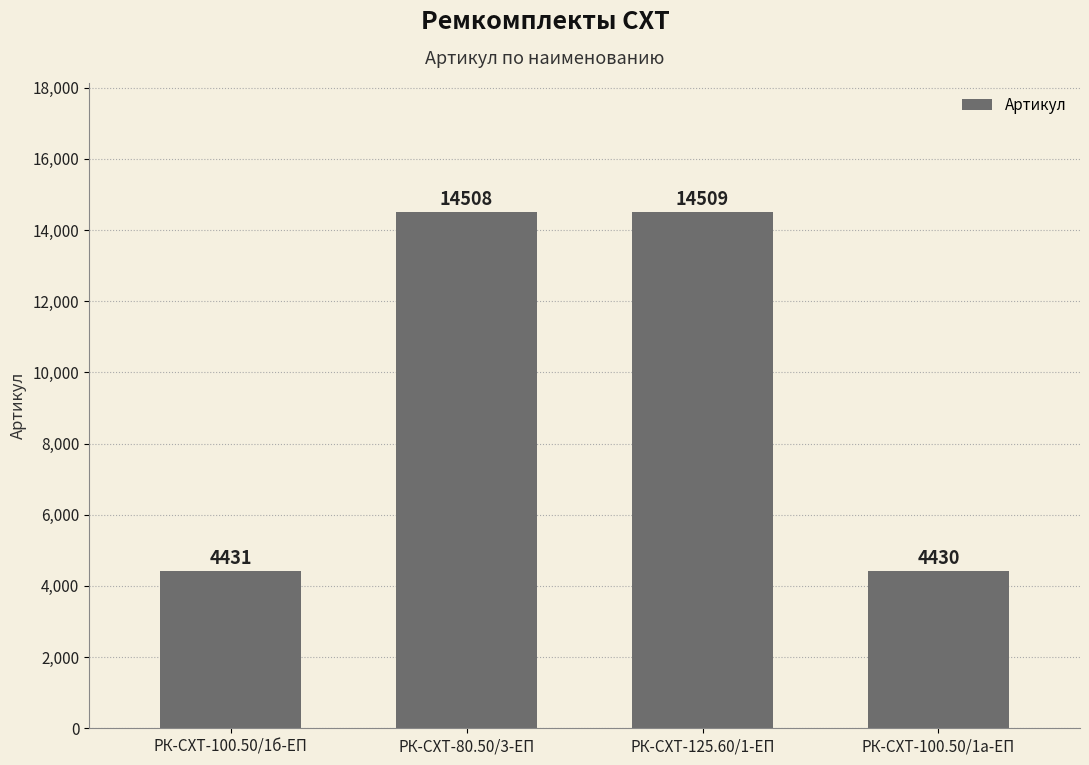

Is it true that the value at РК-СХТ-100.50/1а-ЕП is 4430?

True